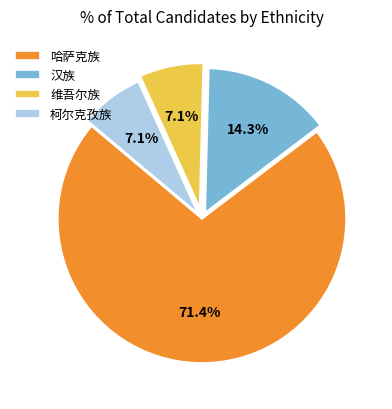

Between 哈萨克族 and 维吾尔族, which is larger?

哈萨克族